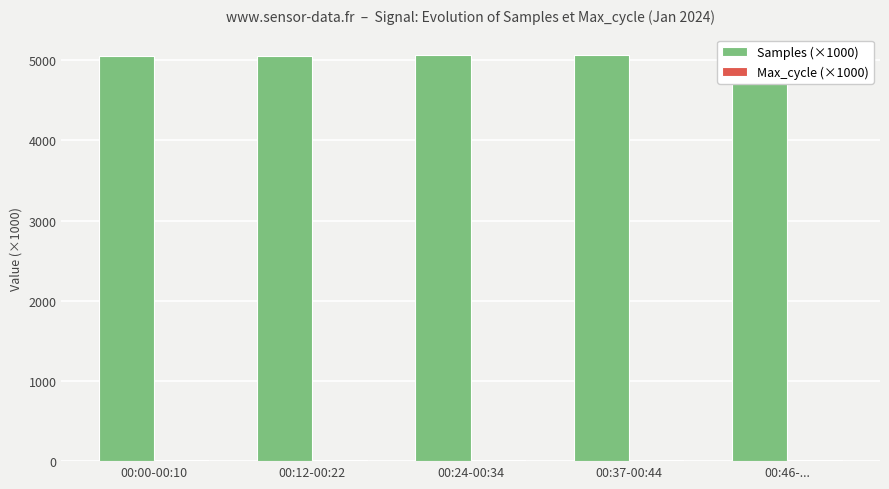

Which series has the widest spread of values?

Samples (×1000)